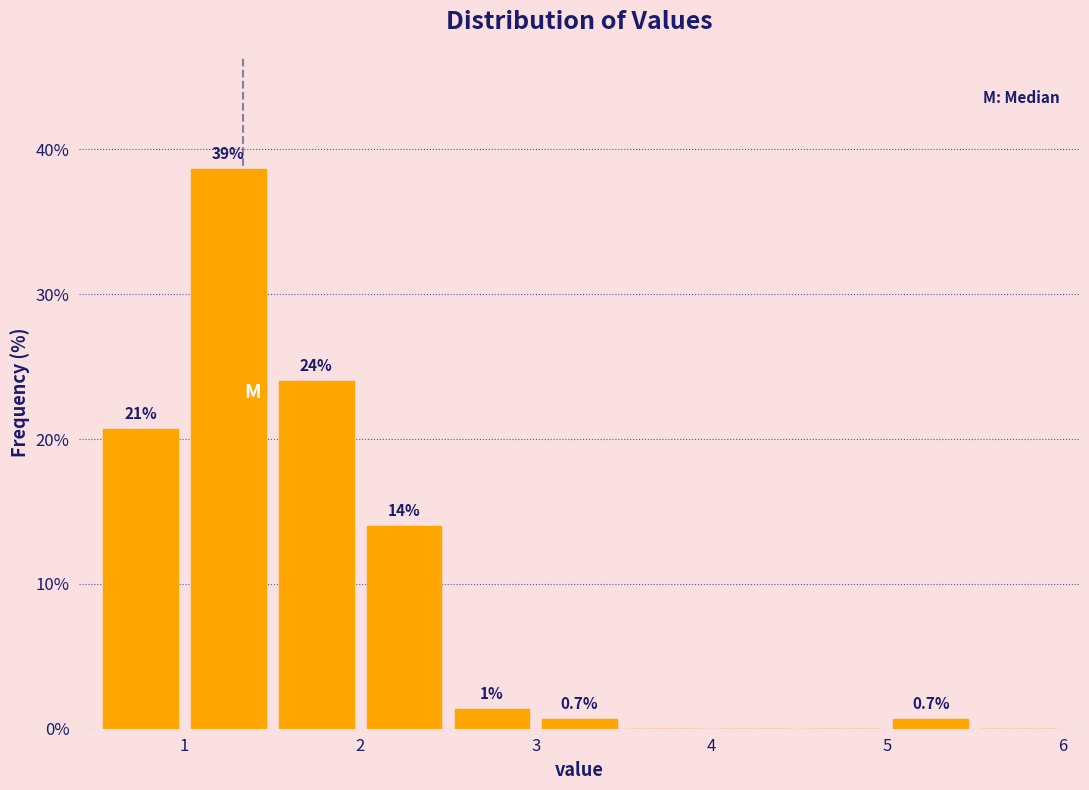

Which range on the x-axis has the tallest bar?

1.0 to 1.5